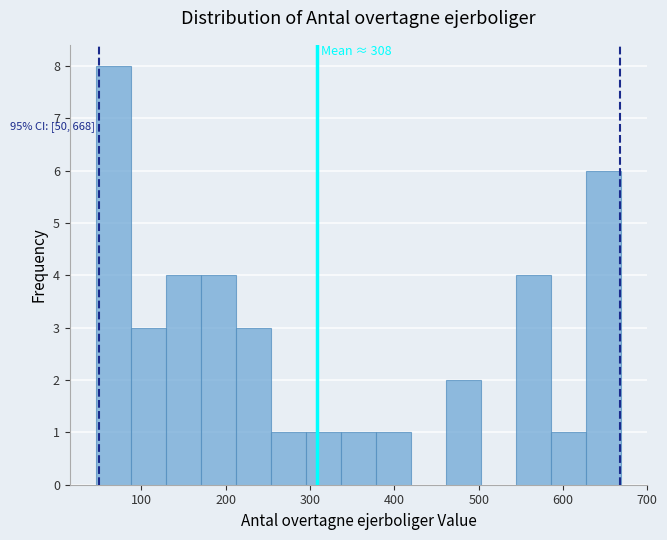

Which range on the x-axis has the tallest bar?

50 to 90